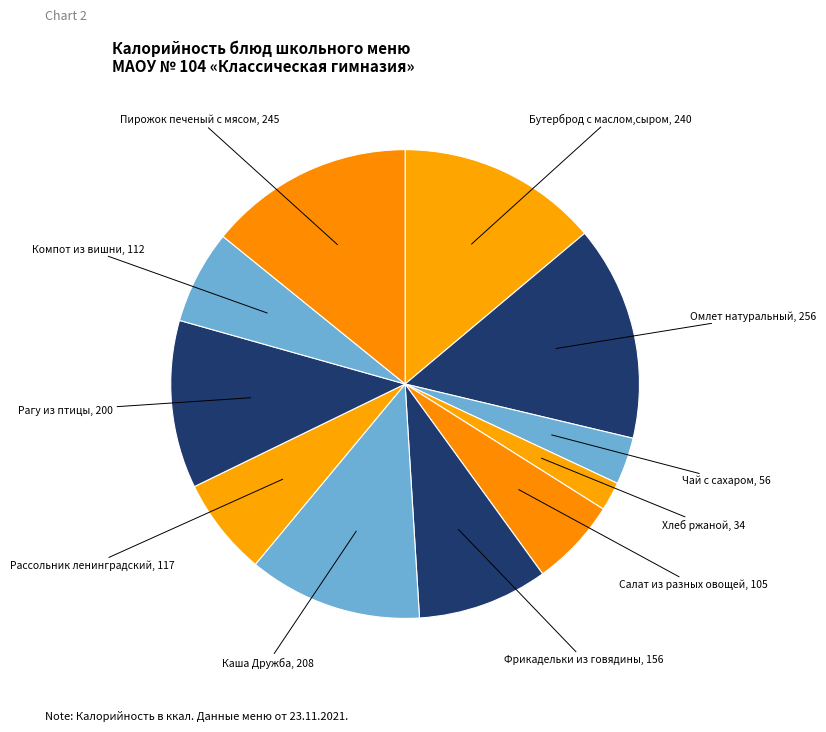

Is Омлет натуральный the majority of the pie?

No